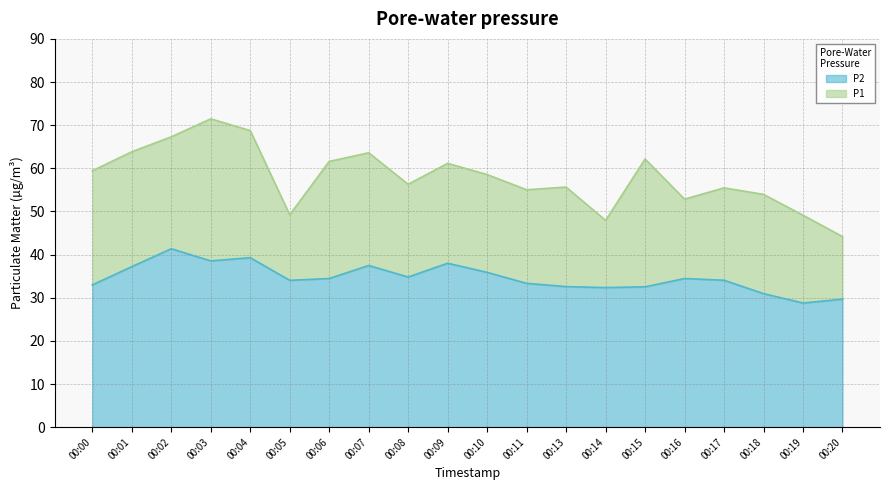

What are all the series names shown in the legend?

P2, P1